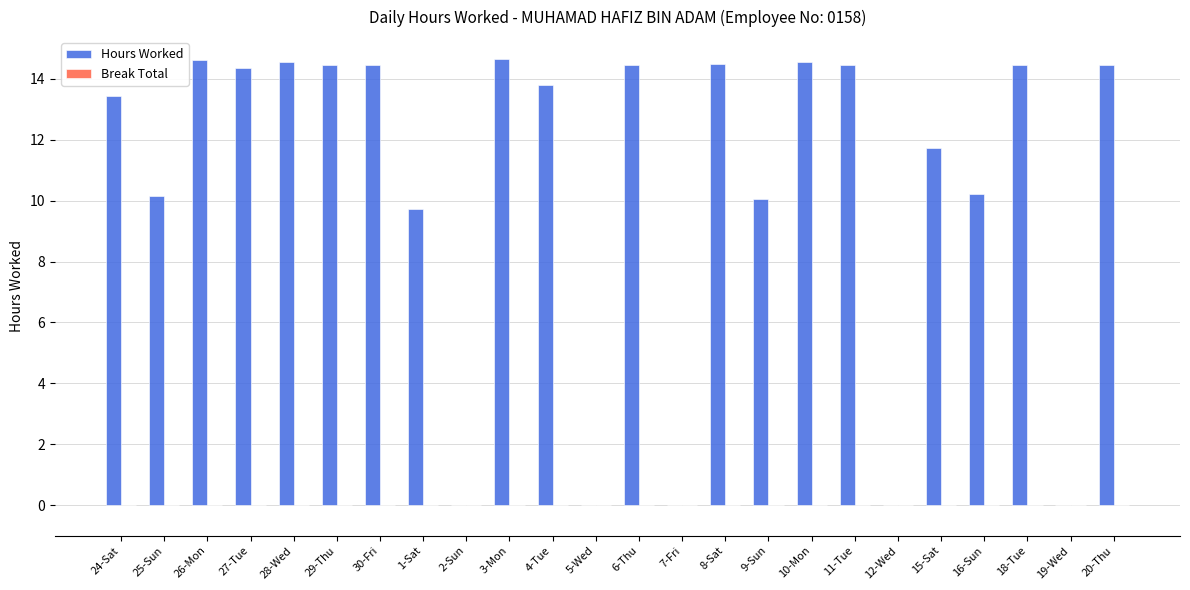

At which label does the data first exceed 14?

26-Mon